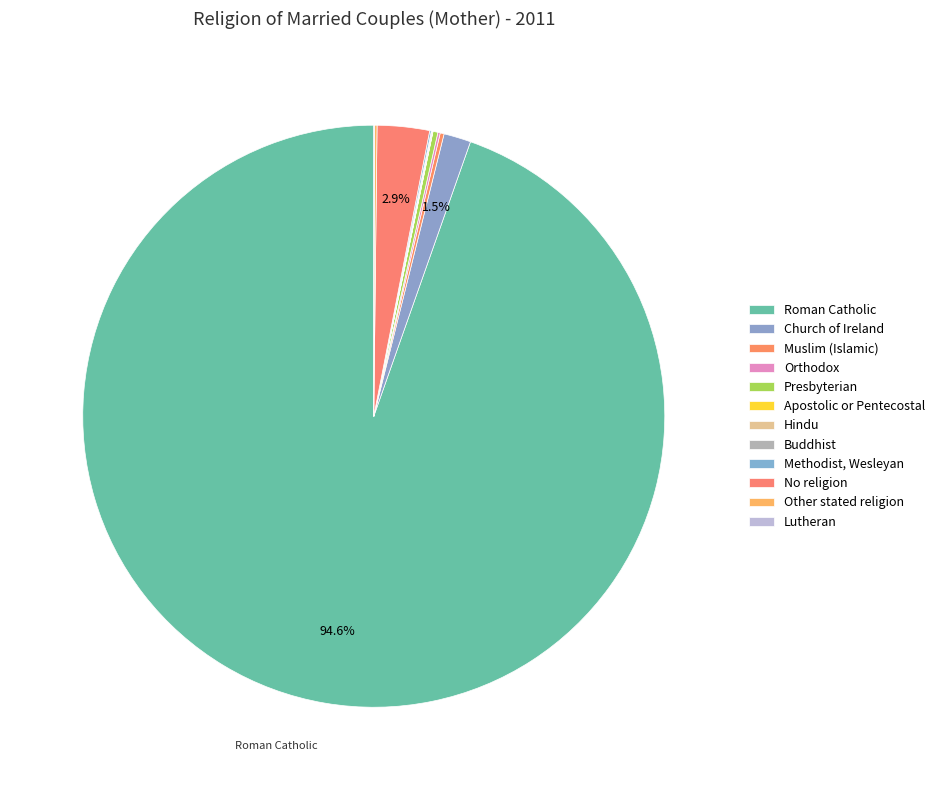

To the nearest percent, what portion does Church of Ireland represent?

2%